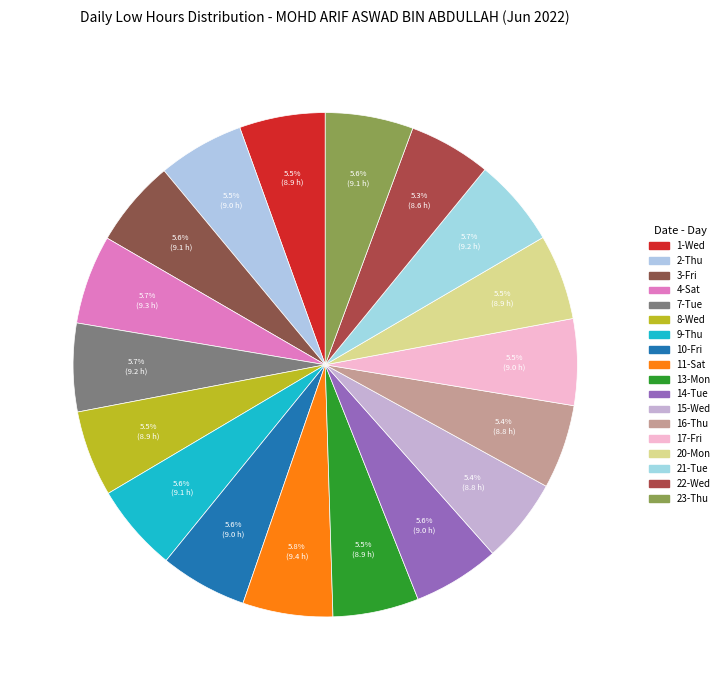

How many segments does this pie chart have?

18